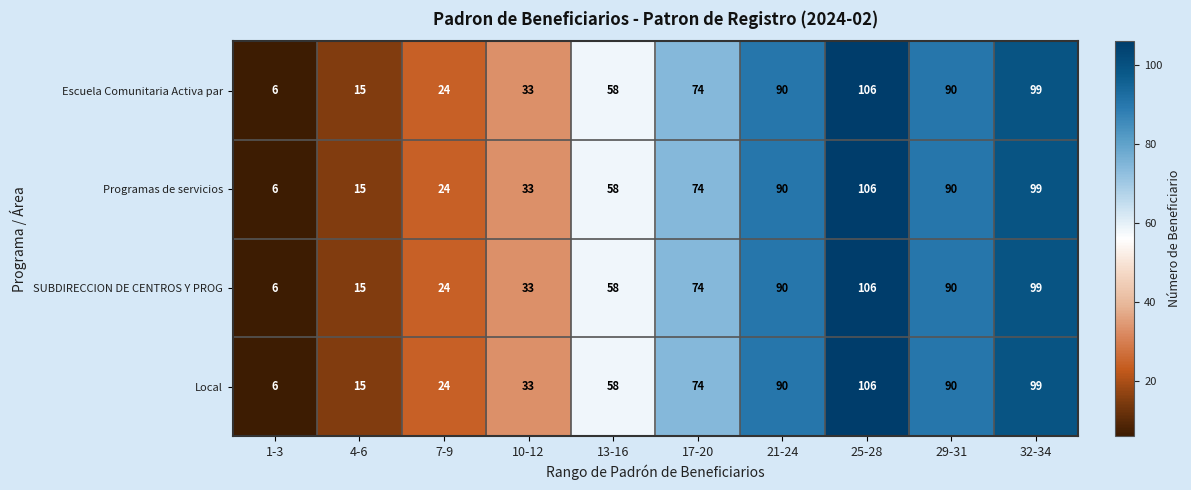

What is the approximate value of Local at 29-31, to the nearest 10?

90